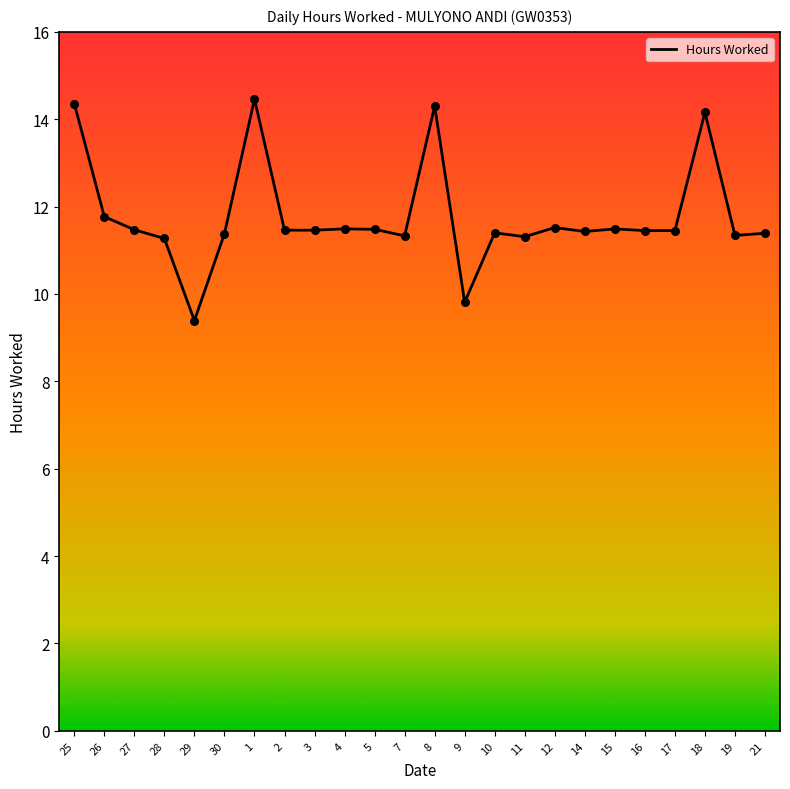

Approximately how many times larger is the value at 29 compared to 14?

0.8